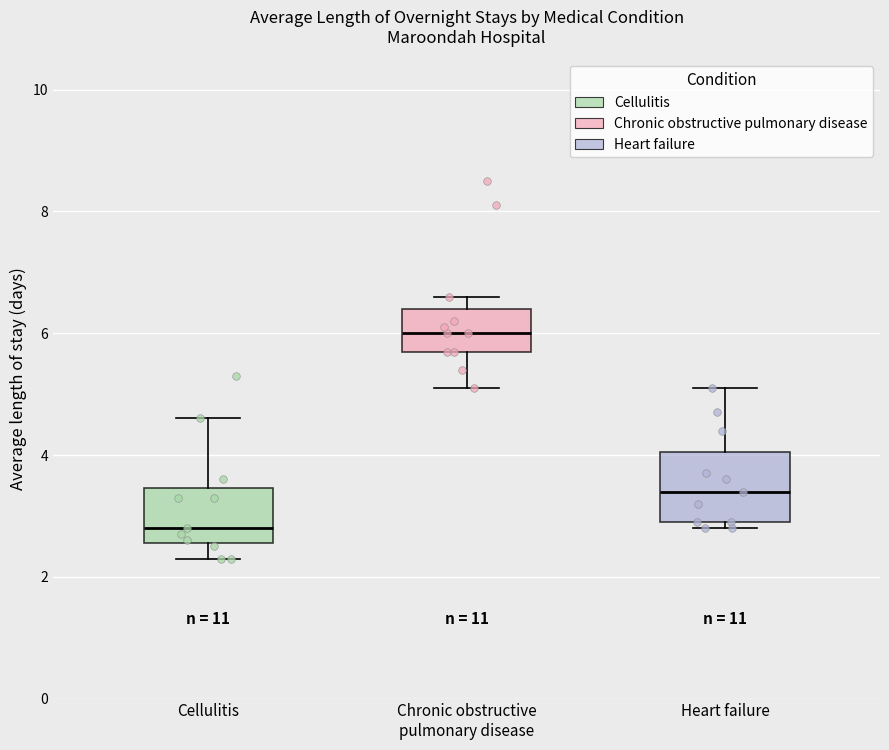

Which box is the tallest, from its lower edge to its upper edge?

Heart failure